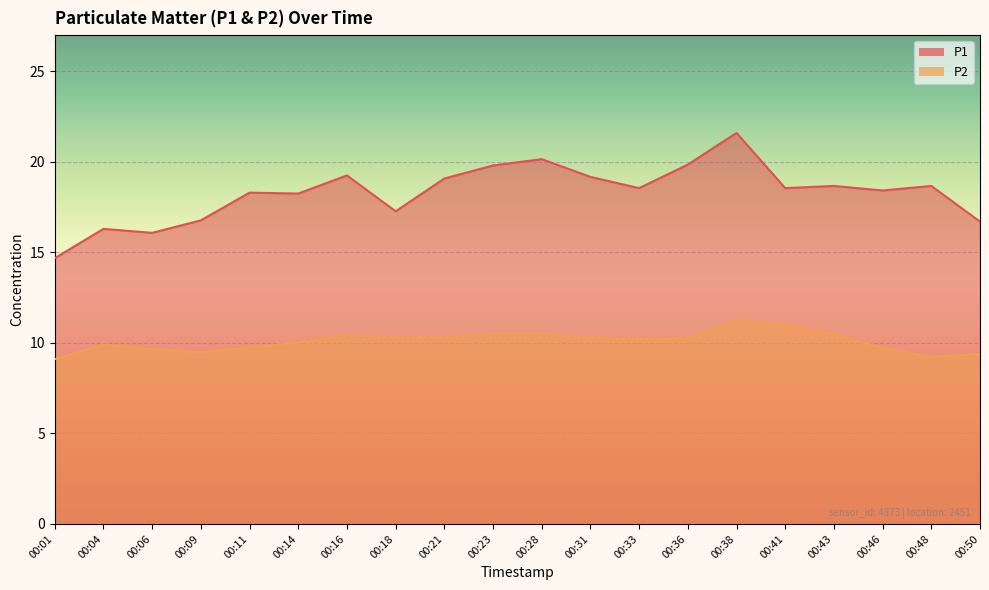

Where is P2 nearest to the value 10?

00:14